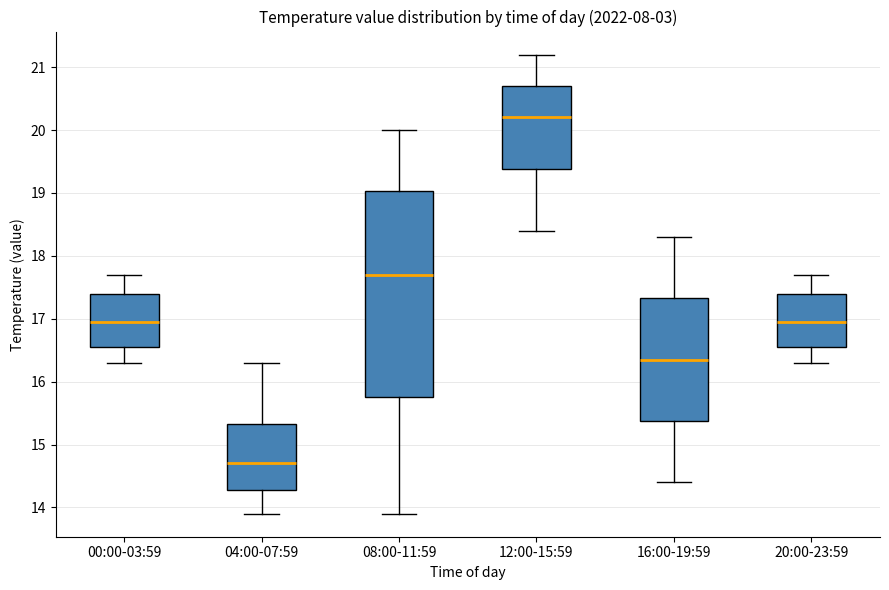

Reading left to right, transcribe this box plot: for each box, give where its median line is, the range the box spans, and where its two whiskers end, as read against the y-axis. The values are not printed on the chart, so give them approximately, as read against the axis.

00:00-03:59: median 17.0, box 16.6 to 17.4, whiskers 16.3 to 17.7
04:00-07:59: median 14.7, box 14.3 to 15.3, whiskers 13.9 to 16.3
08:00-11:59: median 17.7, box 15.8 to 19.0, whiskers 13.9 to 20.0
12:00-15:59: median 20.2, box 19.4 to 20.7, whiskers 18.4 to 21.2
16:00-19:59: median 16.4, box 15.4 to 17.3, whiskers 14.4 to 18.3
20:00-23:59: median 17.0, box 16.6 to 17.4, whiskers 16.3 to 17.7